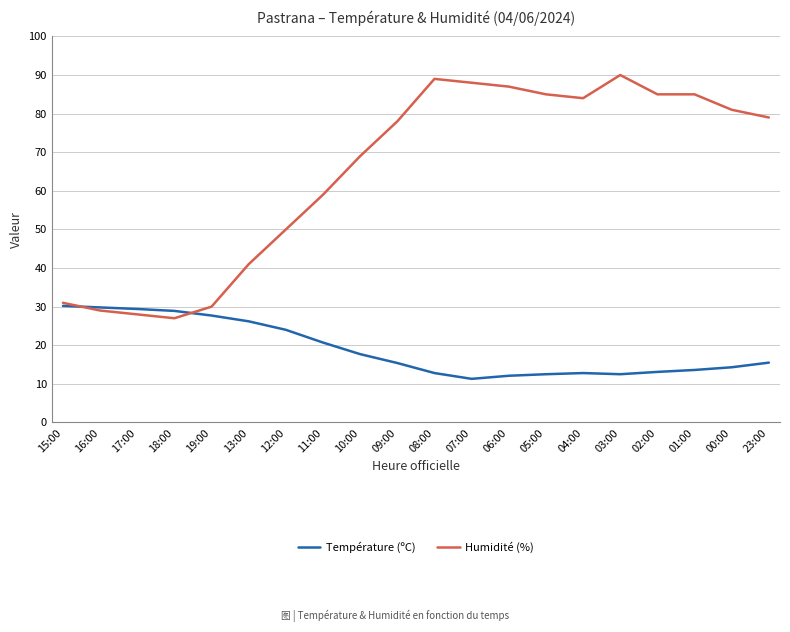

Does the chart display data point markers on the line(s)?

No